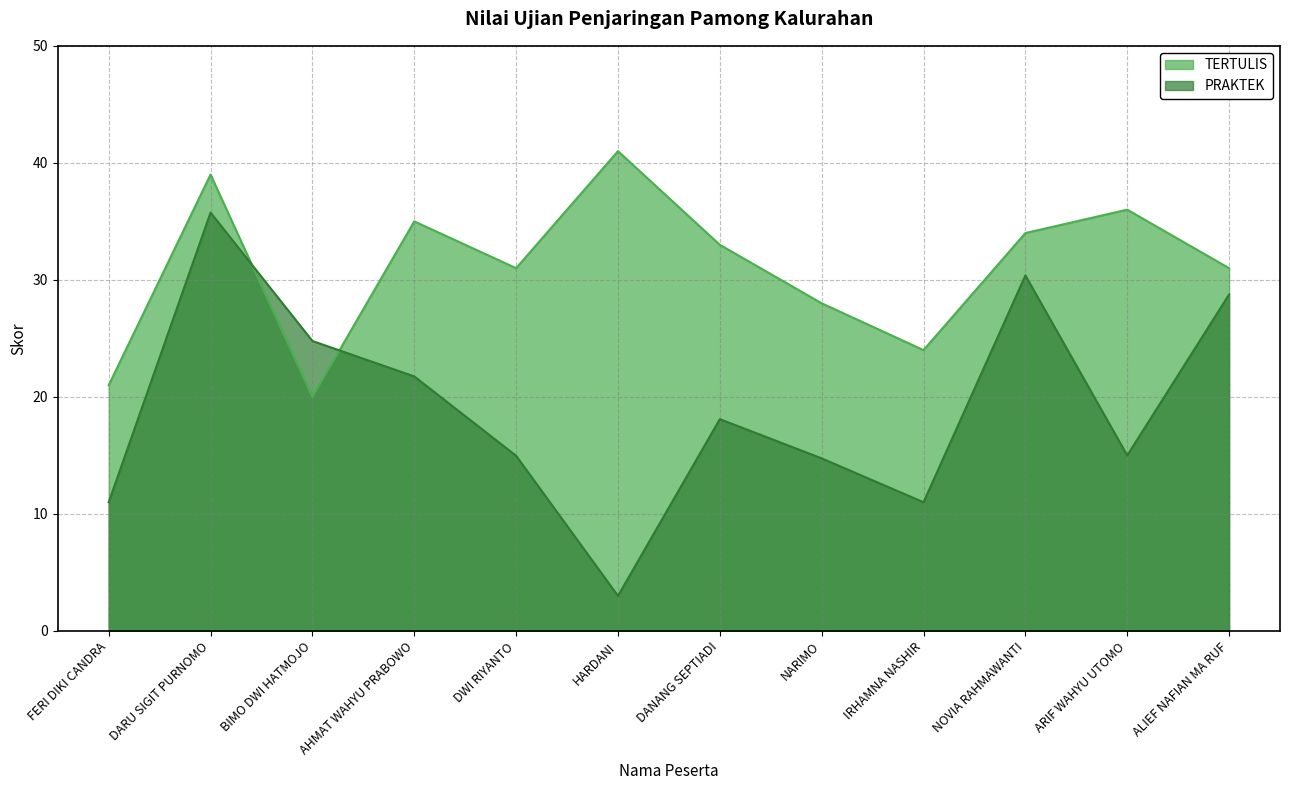

What position from the right is NOVIA RAHMAWANTI?

3